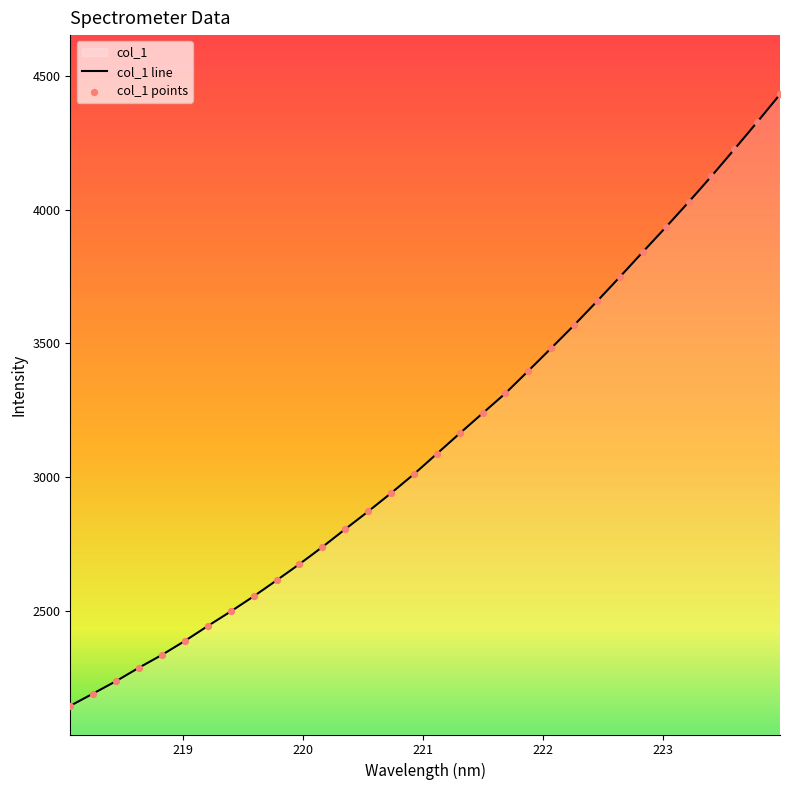

Between 218.0596 and 223.408, which is larger?

223.408